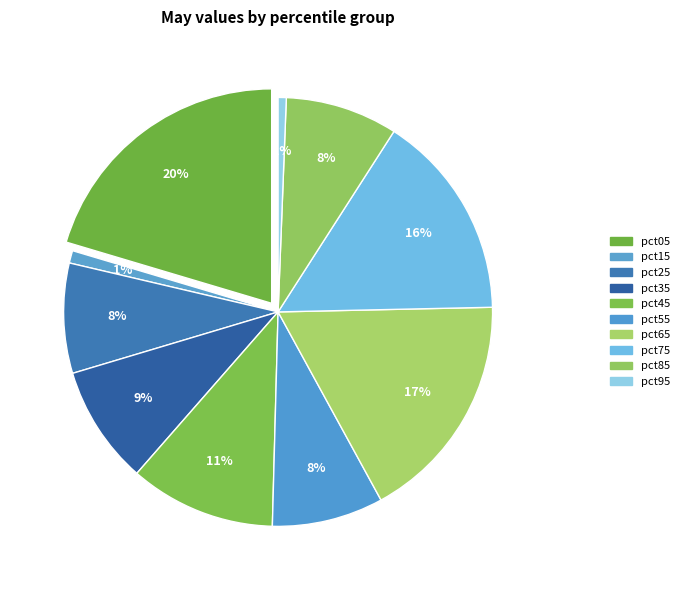

Count the number of slices in the pie.

10